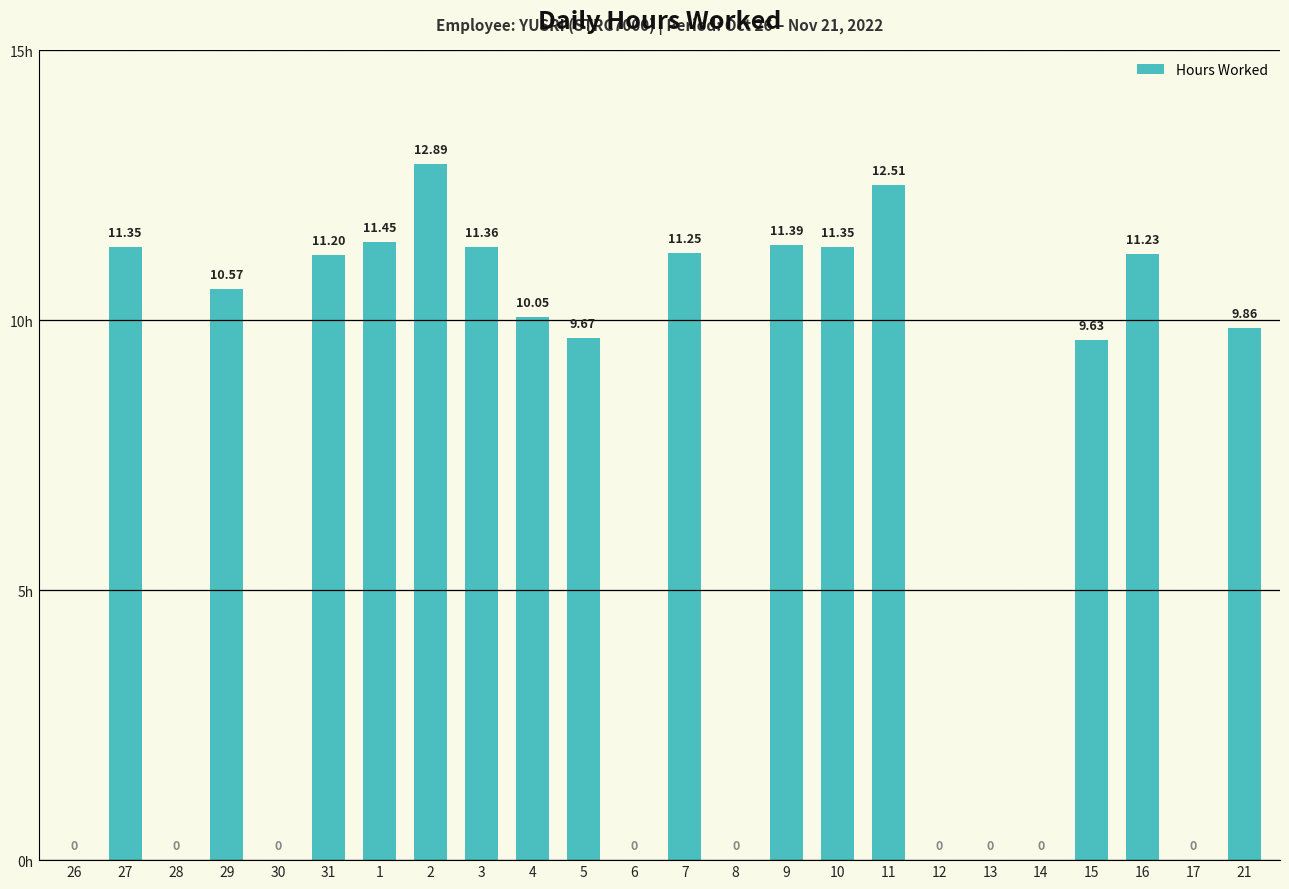

Are the bars horizontal?

No